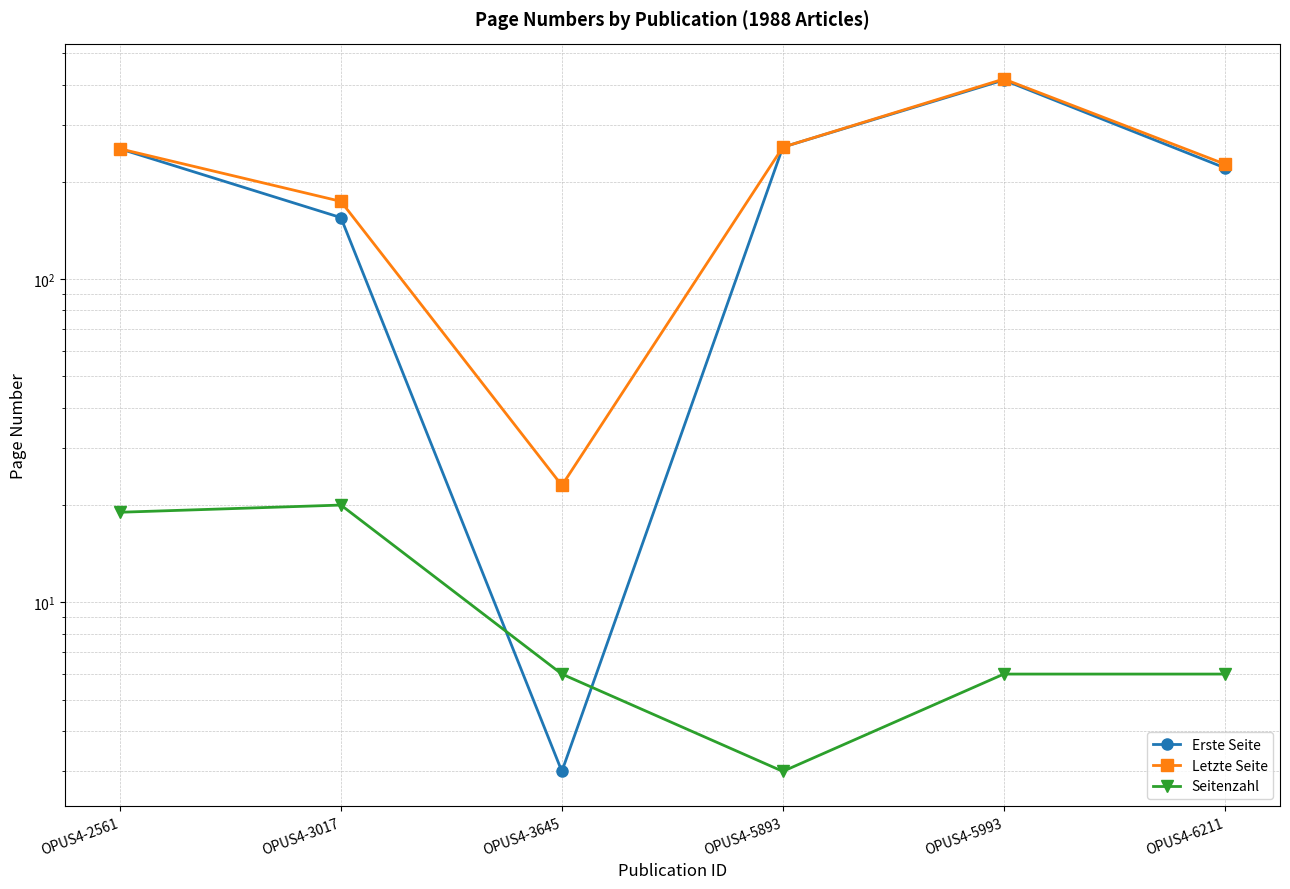

What is the sum of the Letzte Seite values at OPUS4-5993 and OPUS4-6211?

643